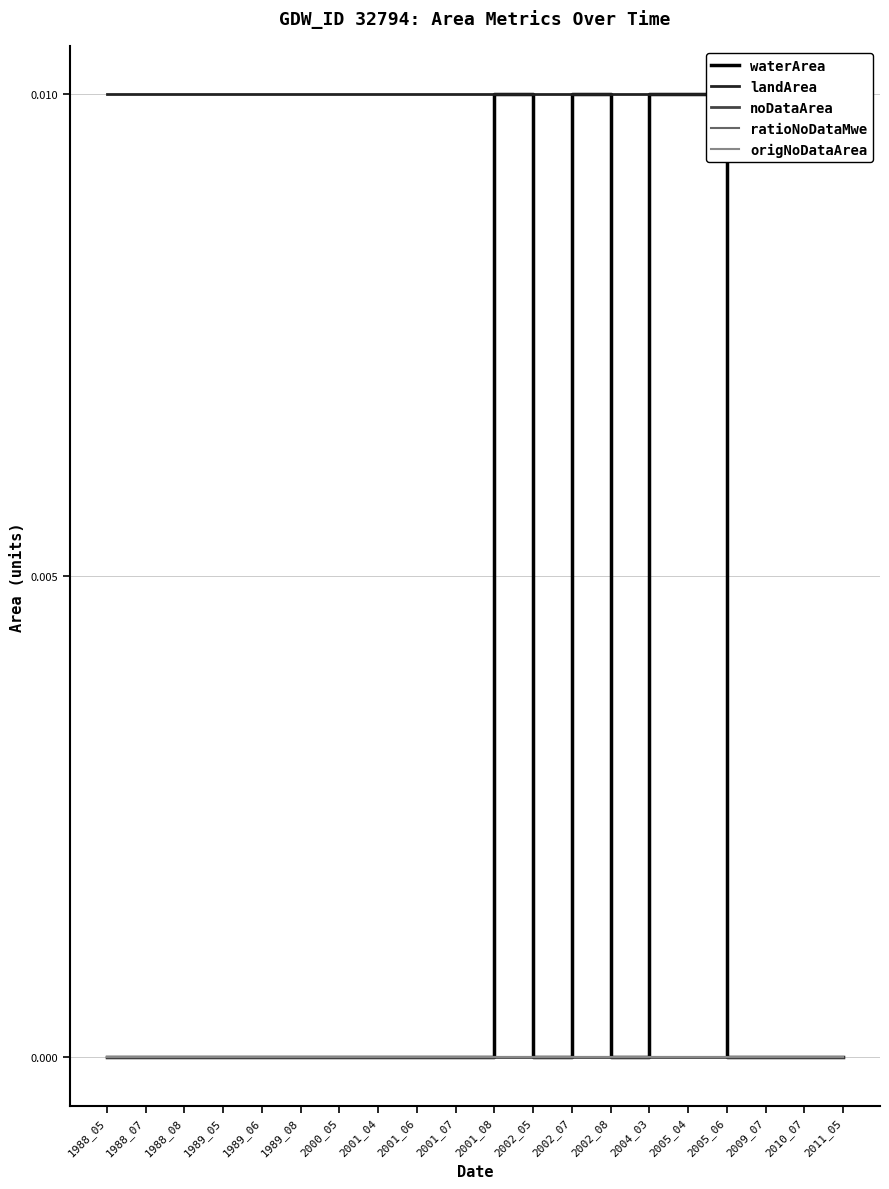

How many lines are shown in the chart?

5